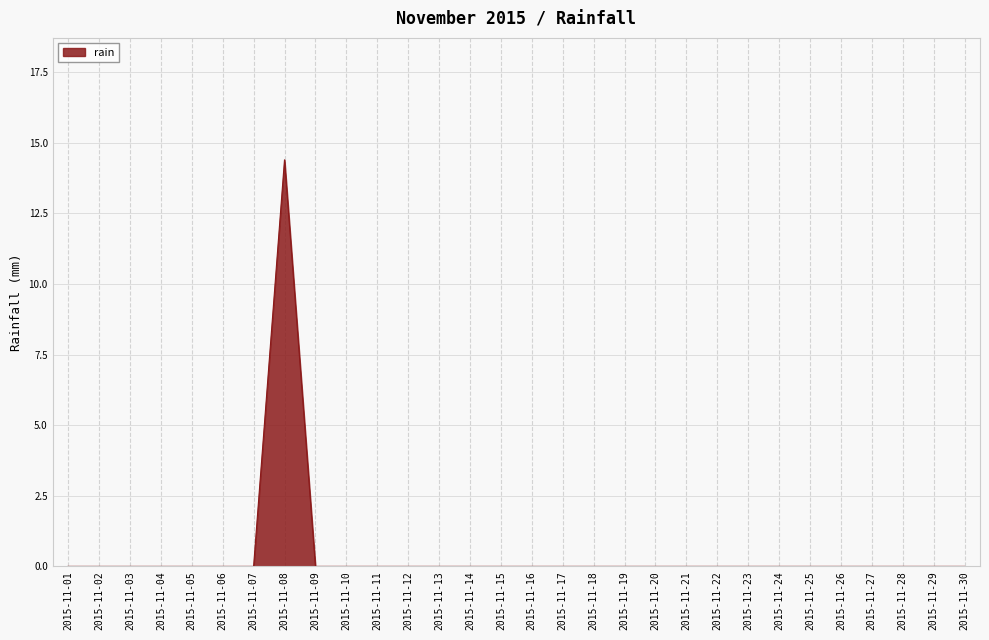

What is the sum of all values?

14.4